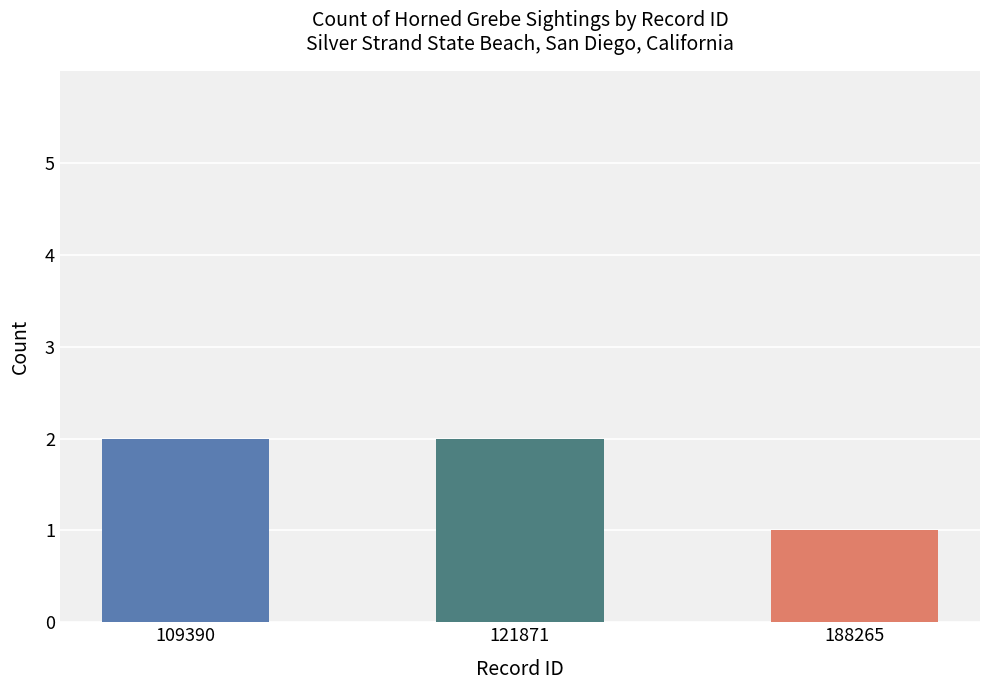

Reading left to right, what are all the values shown in this chart?

2	2	1